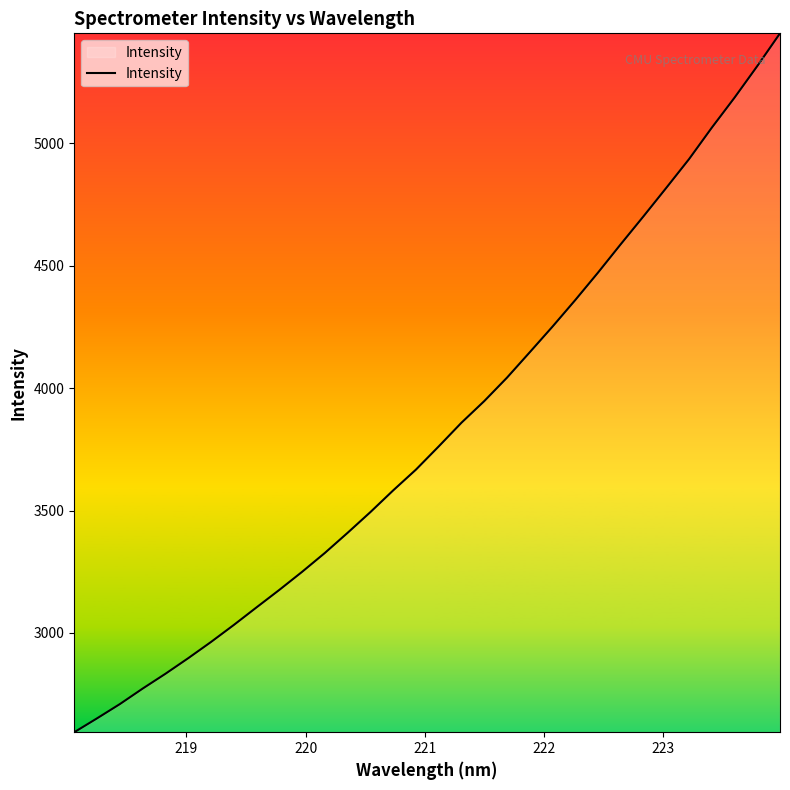

What is the difference between the maximum and minimum values?

2853.2